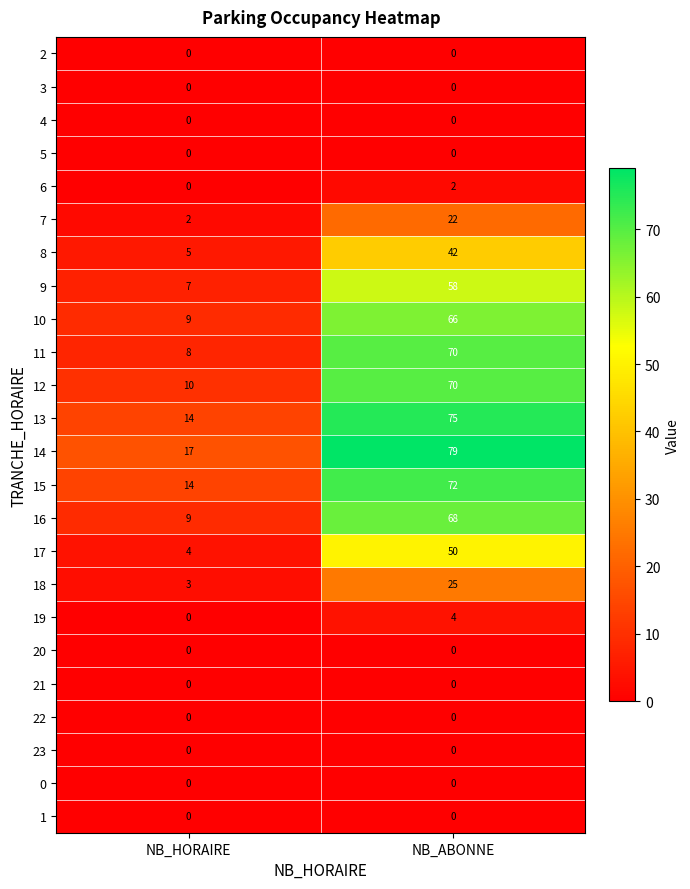

At which category is the sum across all series the highest?

NB_ABONNE